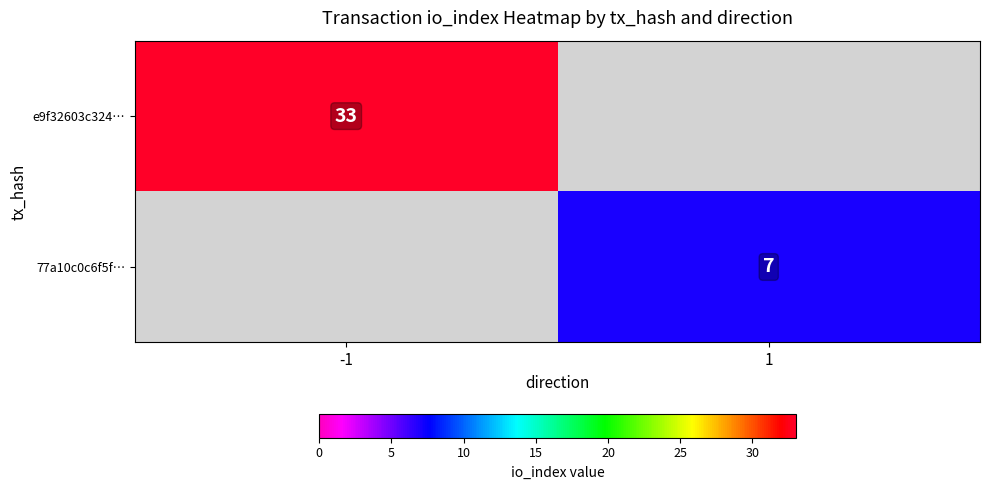

The value of e9f32603c324… at -1 is 33. True or false?

True